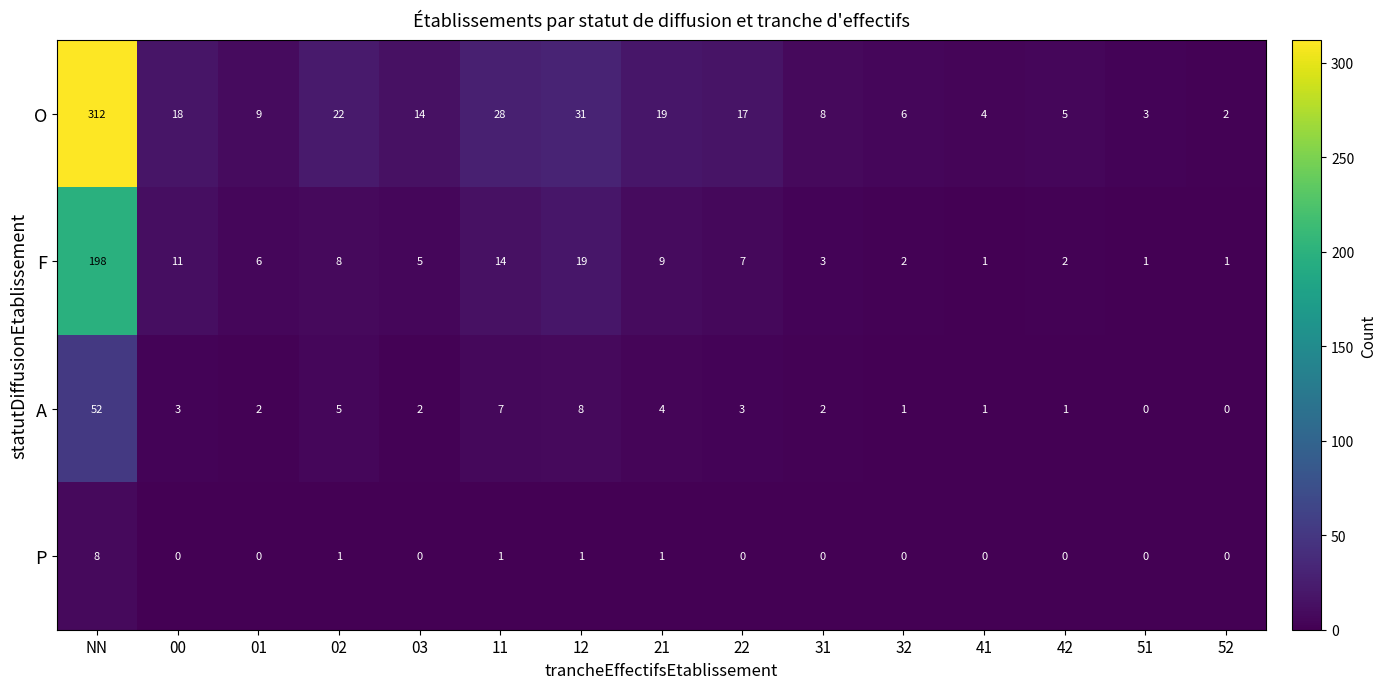

At which category is the sum across all series the highest?

NN